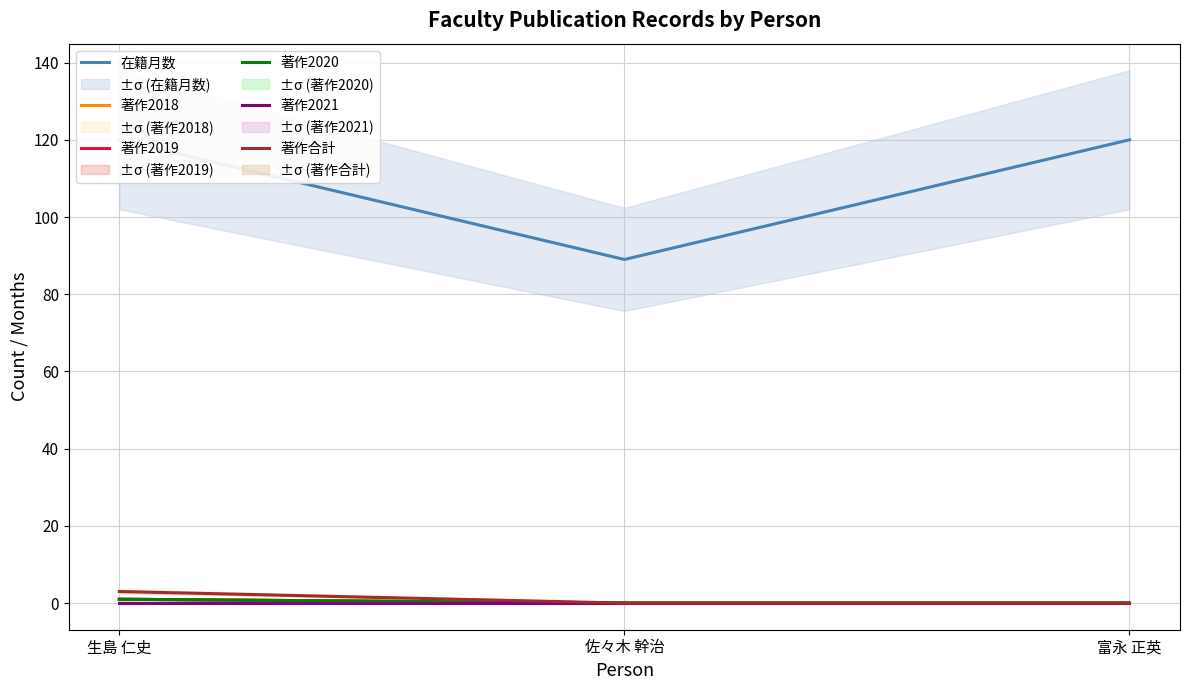

Which category has the highest value across all series?

生島 仁史